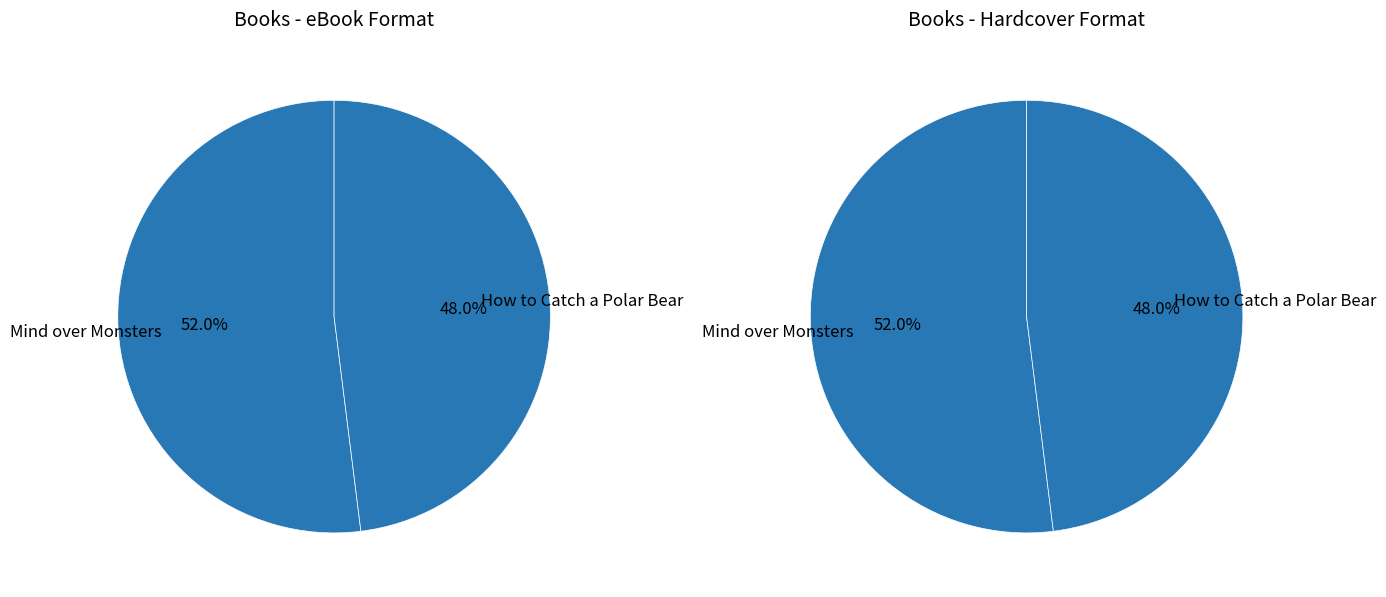

How many slices are in this pie chart?

2